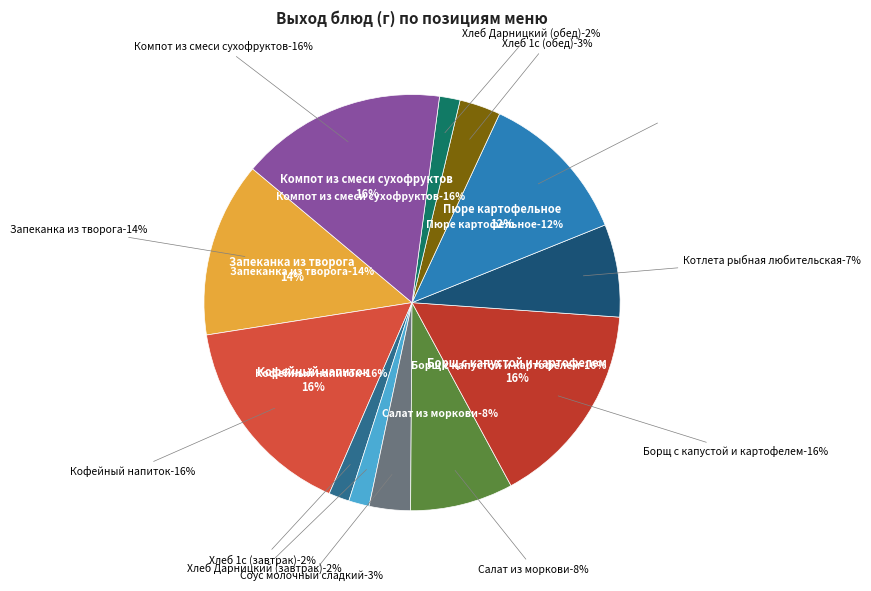

The Хлеб Дарницкий (обед) slice represents 1% of the pie. True or false?

False